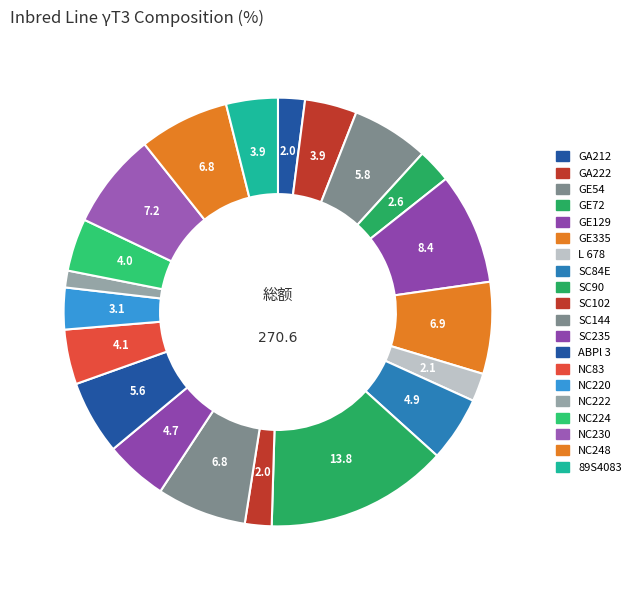

Between GE129 and NC222, which is larger?

GE129